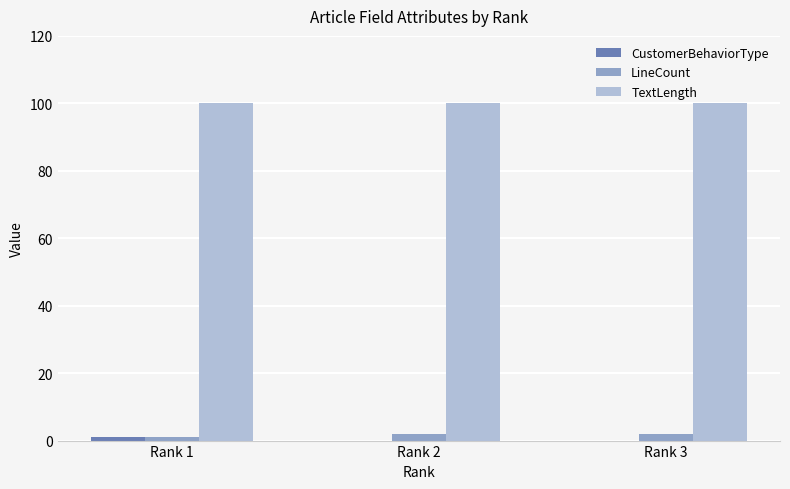

What is the greatest value displayed?

100